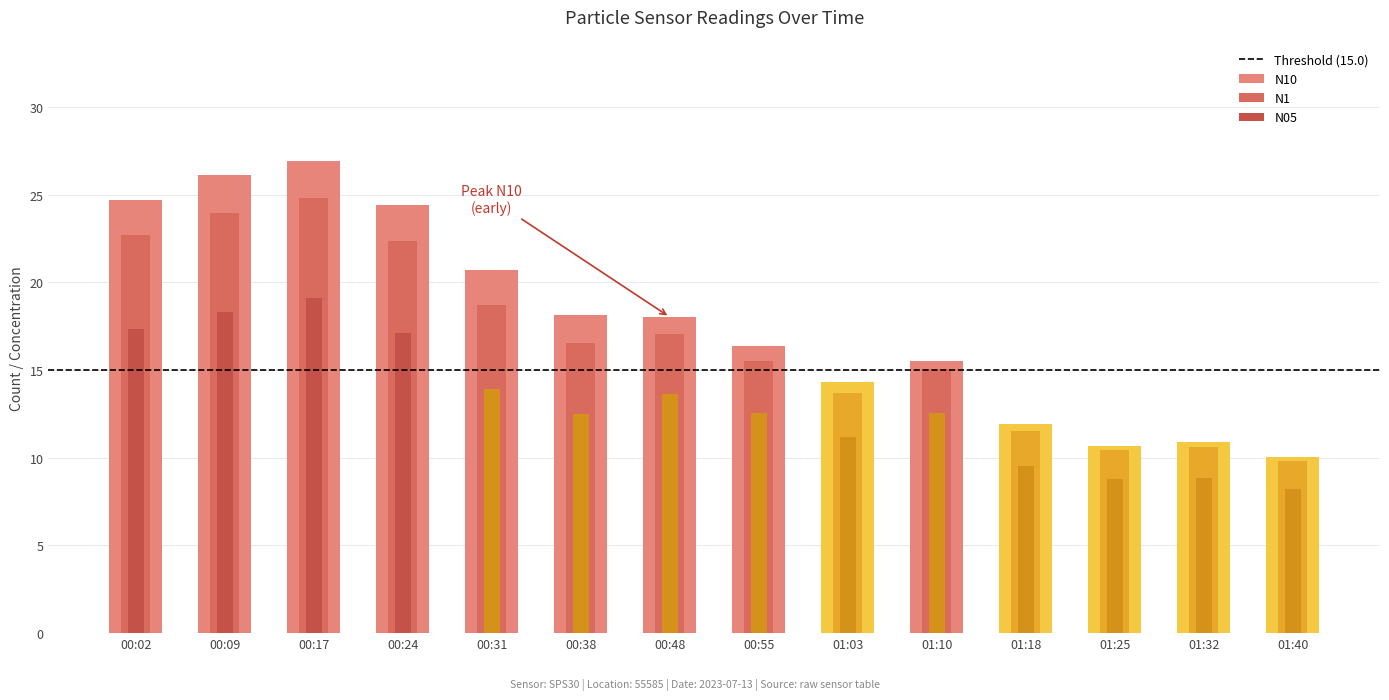

At how many categories does at least one series exceed 22?

4